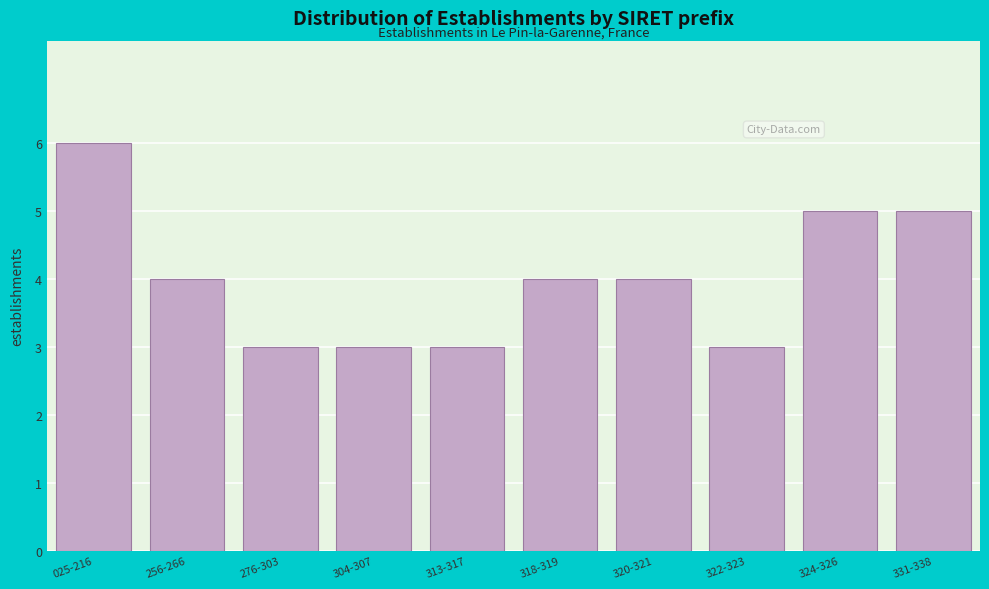

Reading left to right, transcribe all the data shown in this chart.

025-216=6	256-266=4	276-303=3	304-307=3	313-317=3	318-319=4	320-321=4	322-323=3	324-326=5	331-338=5